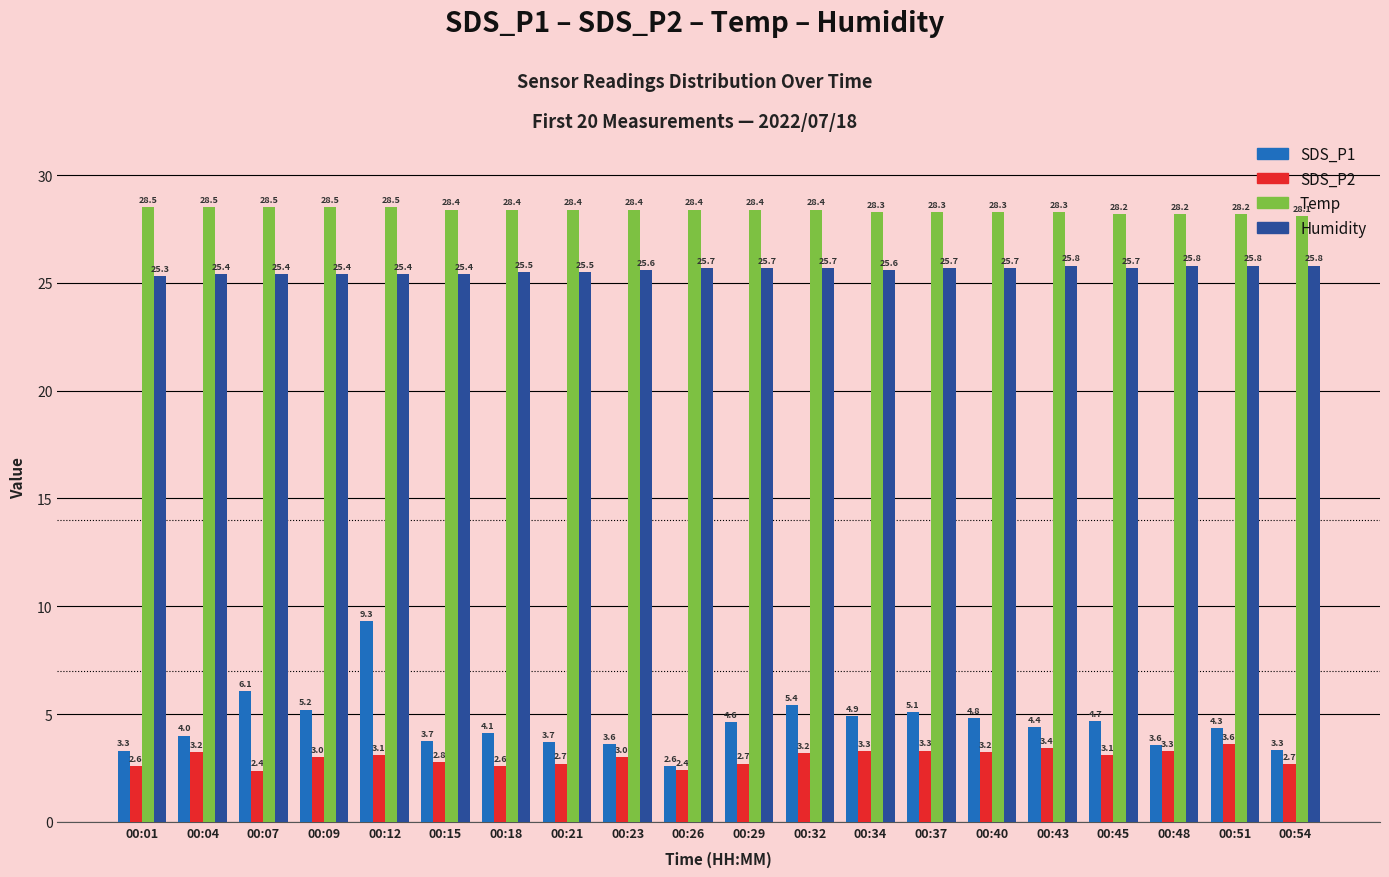

Where is SDS_P2 nearest to the value 2?

00:07